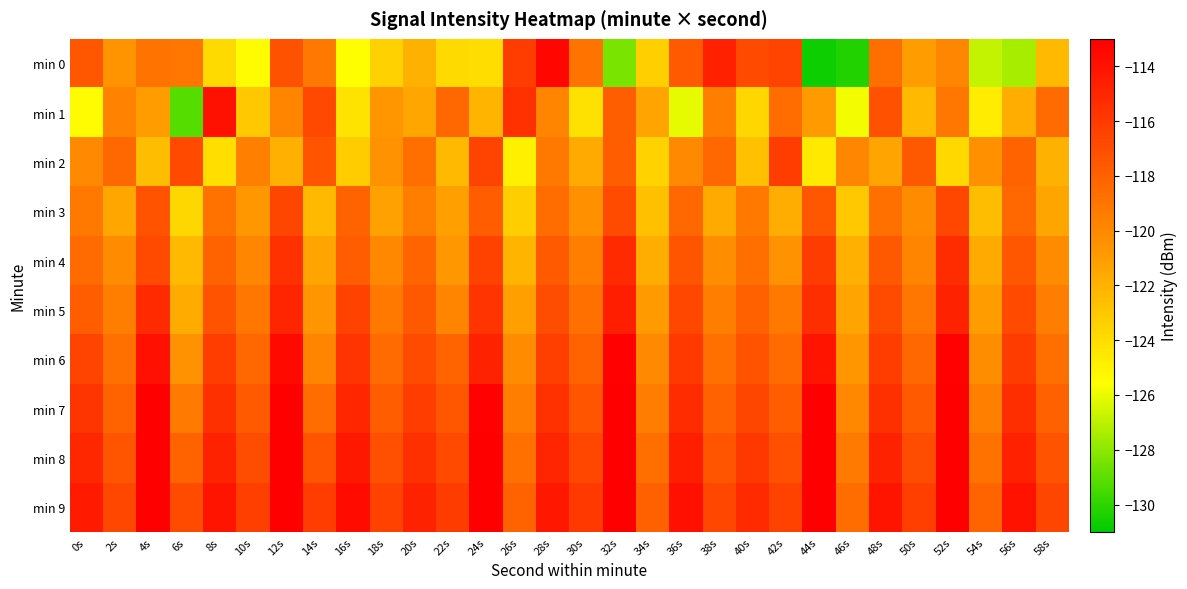

Which series has the largest total across all categories?

min 9